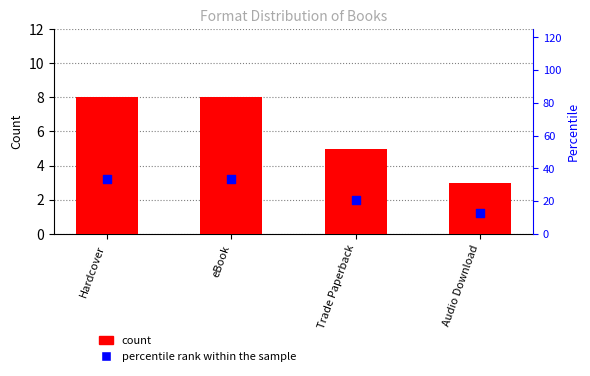

At how many categories does at least one series exceed 3?

4